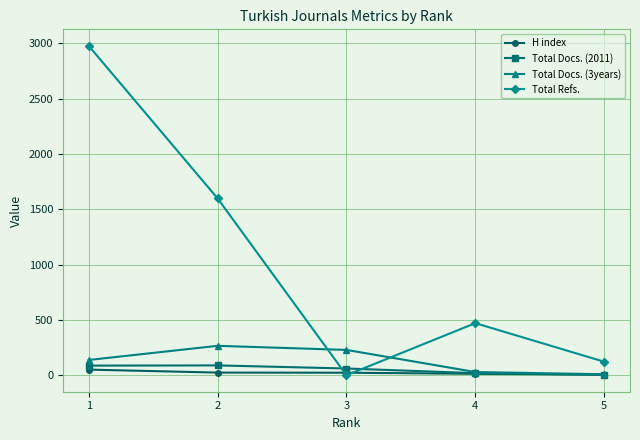

What value does the Total Docs. (3years) series have at 1, to the nearest 50?

150